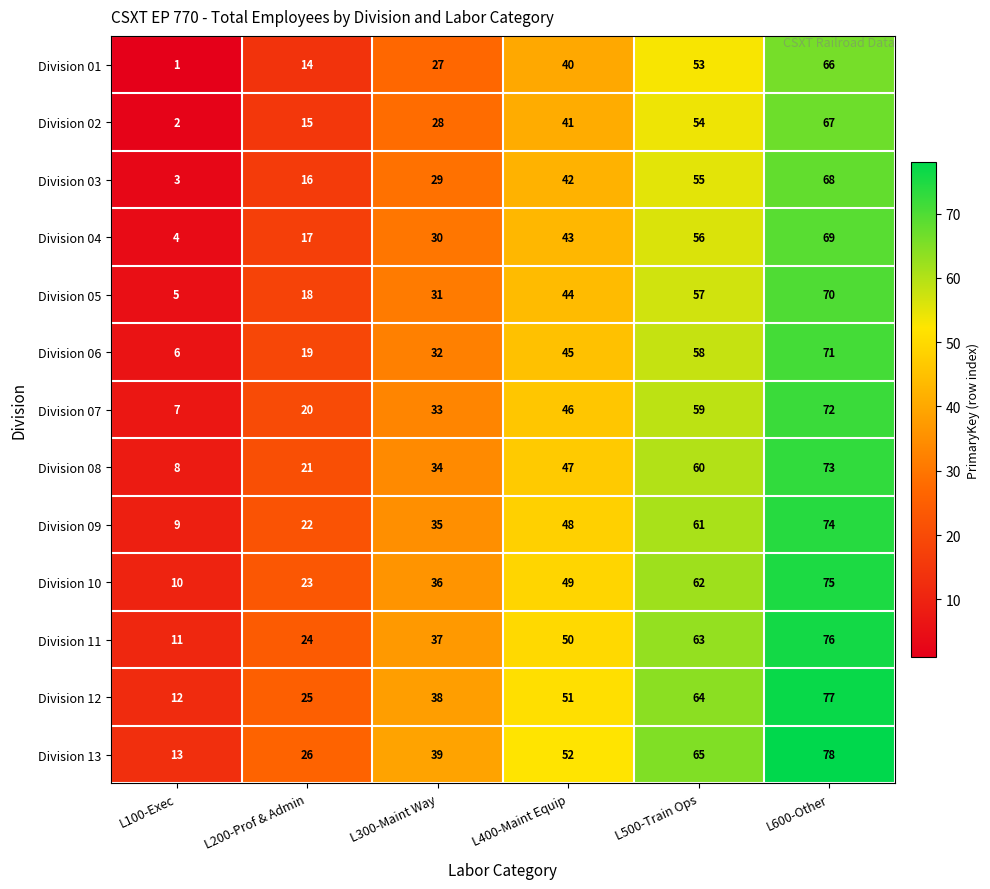

At how many categories does at least one series exceed 8?

6